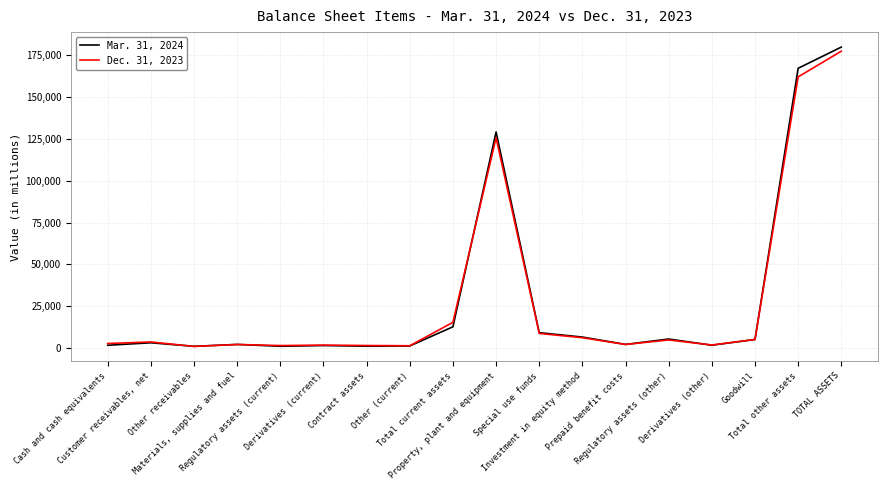

What is the sum of the Dec. 31, 2023 values at Other (current) and TOTAL ASSETS?

178824